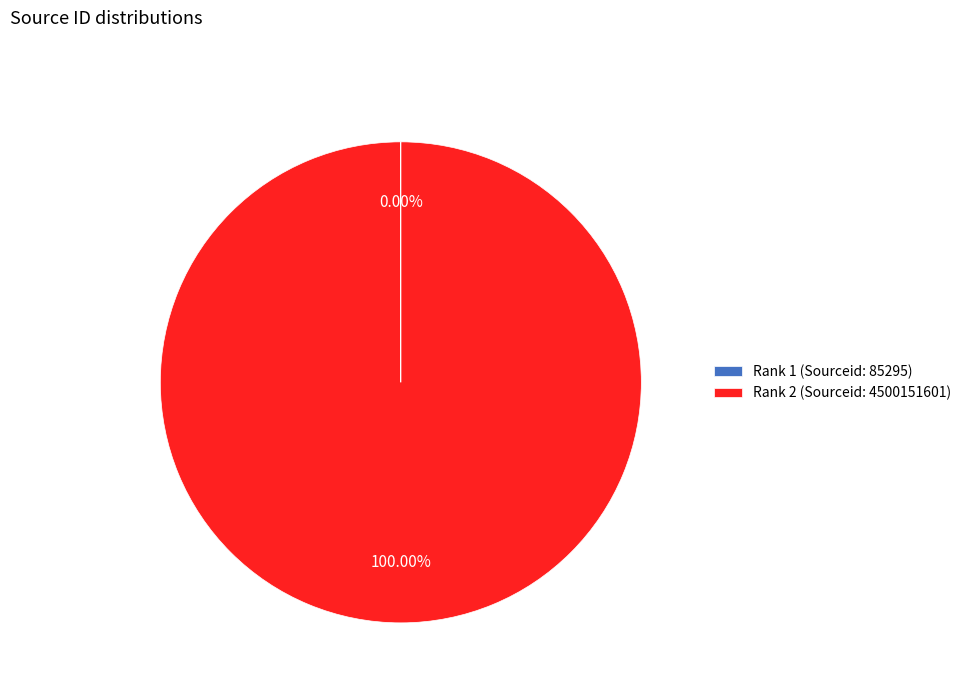

Which slice represents more than half of the pie?

Rank 2 (Sourceid: 4500151601)